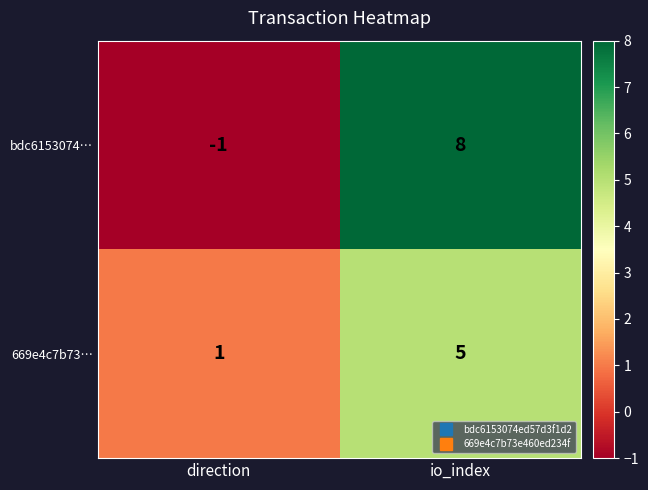

What is the difference between the 669e4c7b73… values at io_index and direction?

4